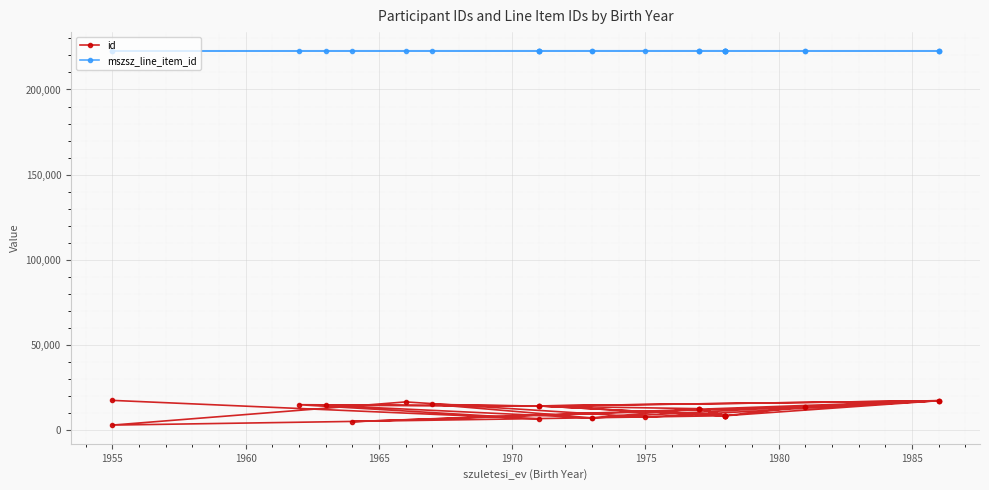

Where does the id series first go above 12691?

1955